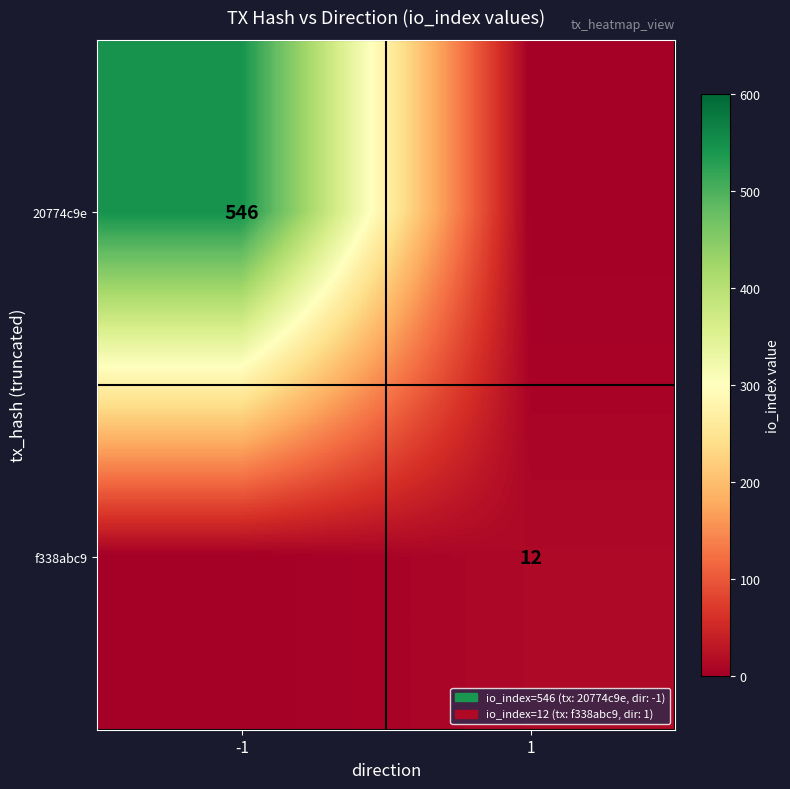

Is the value of f338abc9 at 1 greater than the value of 20774c9e at -1?

No